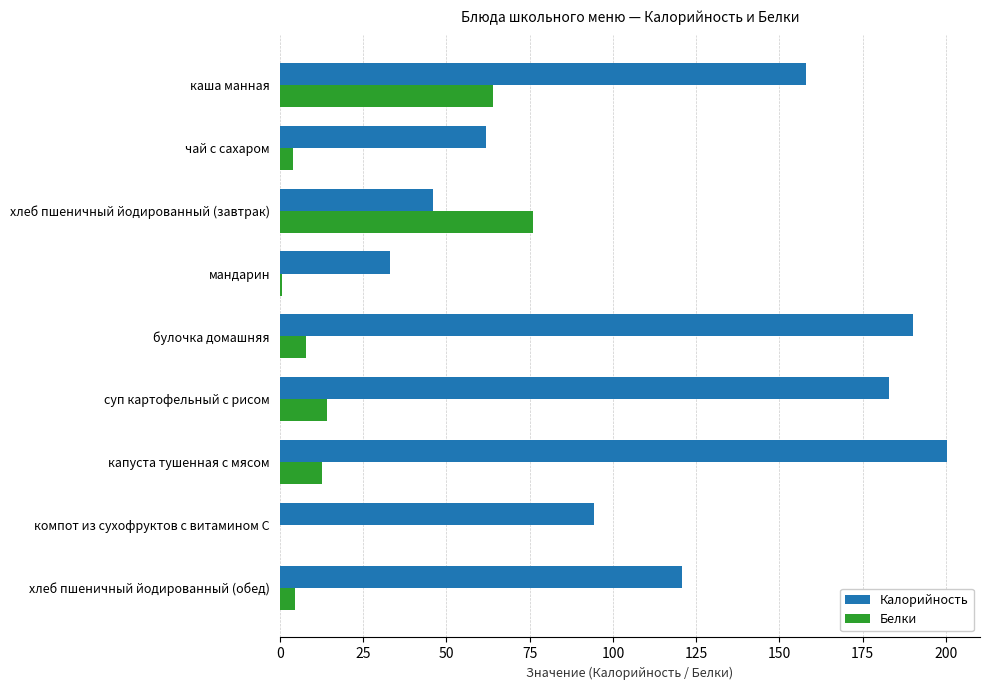

At which category is the sum across all series the highest?

каша манная